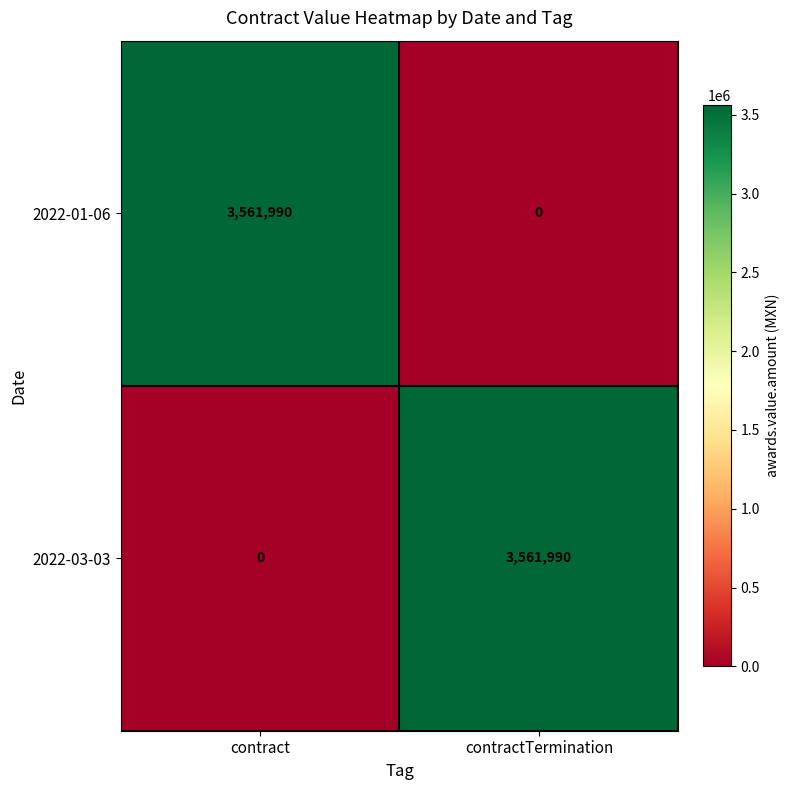

At which label is 2022-03-03 closest to 1780995?

contract